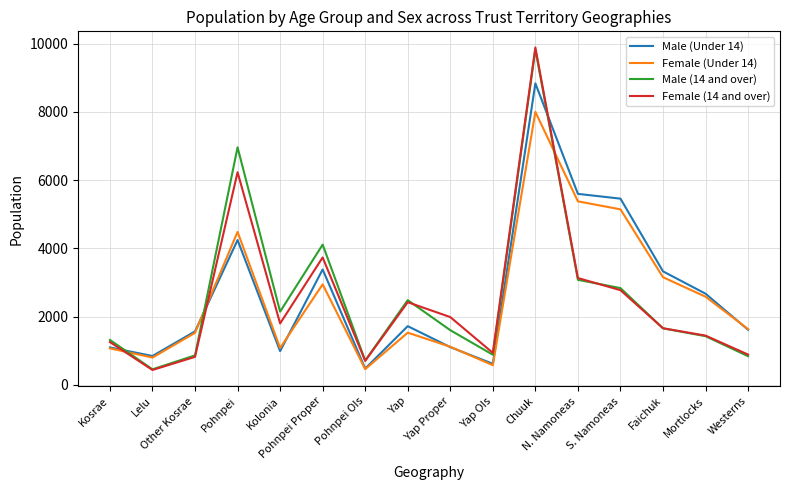

At which label is Male (Under 14) closest to 4656?

Pohnpei